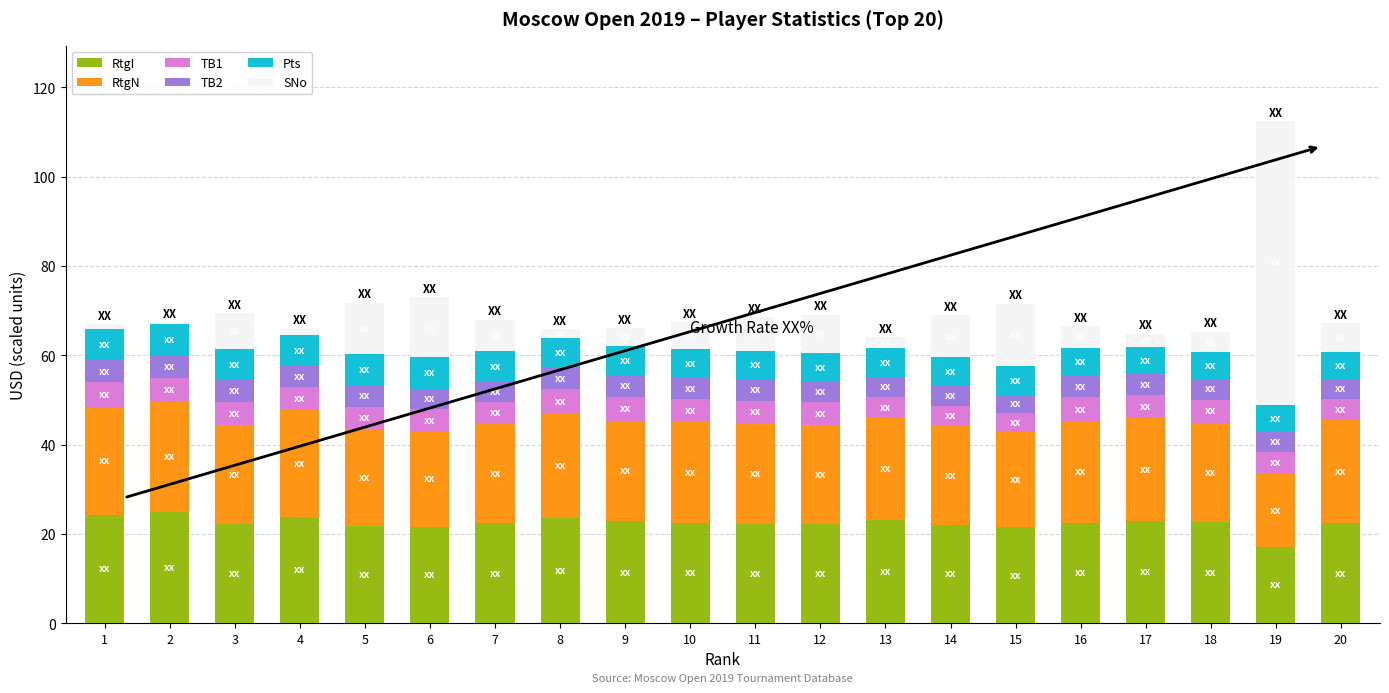

At which category is the sum across all series the highest?

19